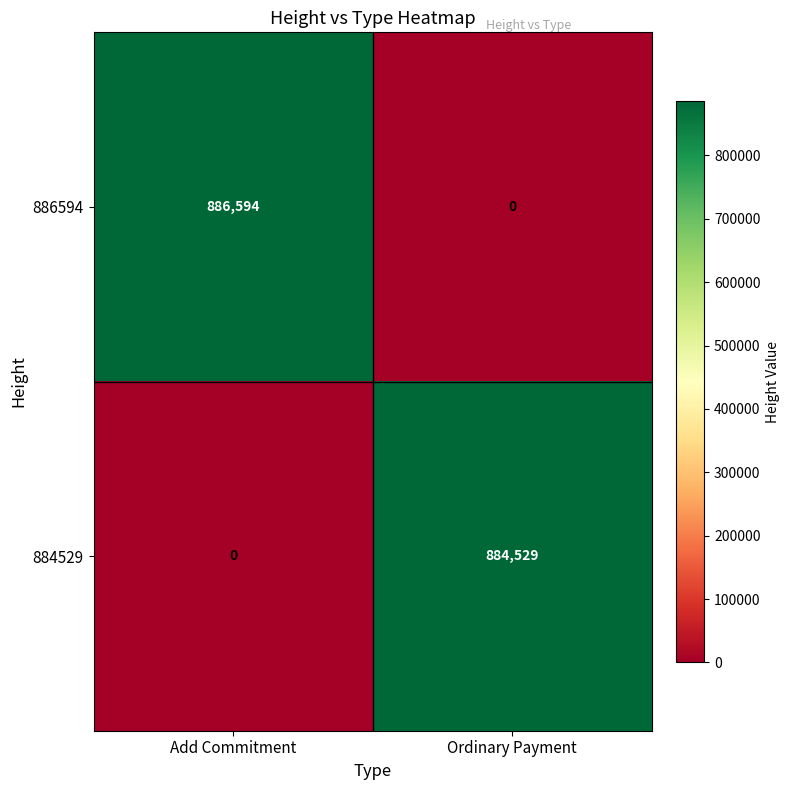

Rank the series by their average value, from lowest to highest.

884529, 886594